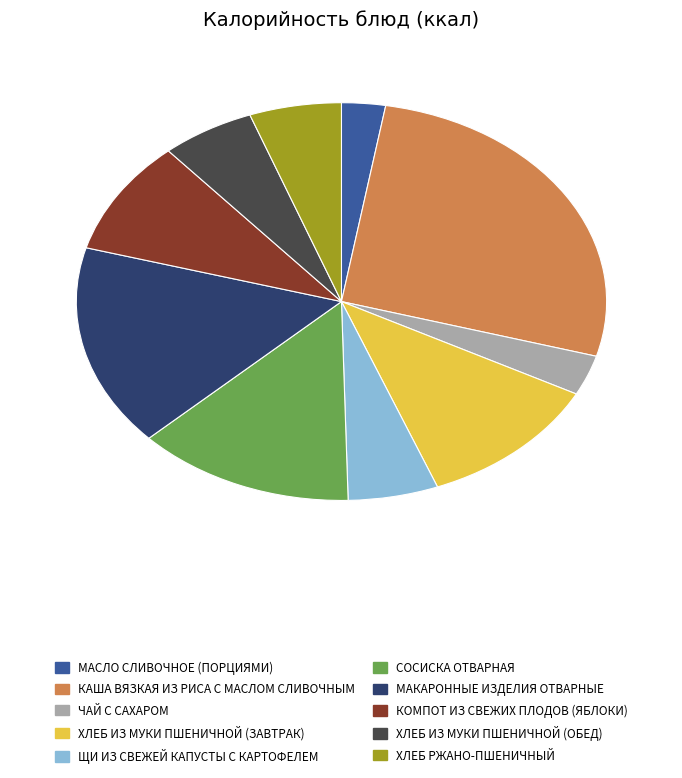

Does any single category account for the majority?

No